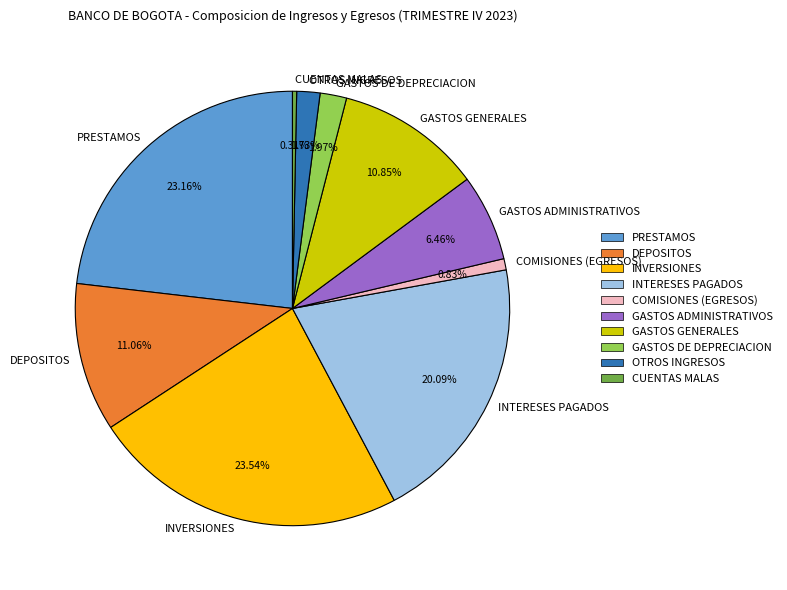

How many segments does this pie chart have?

10